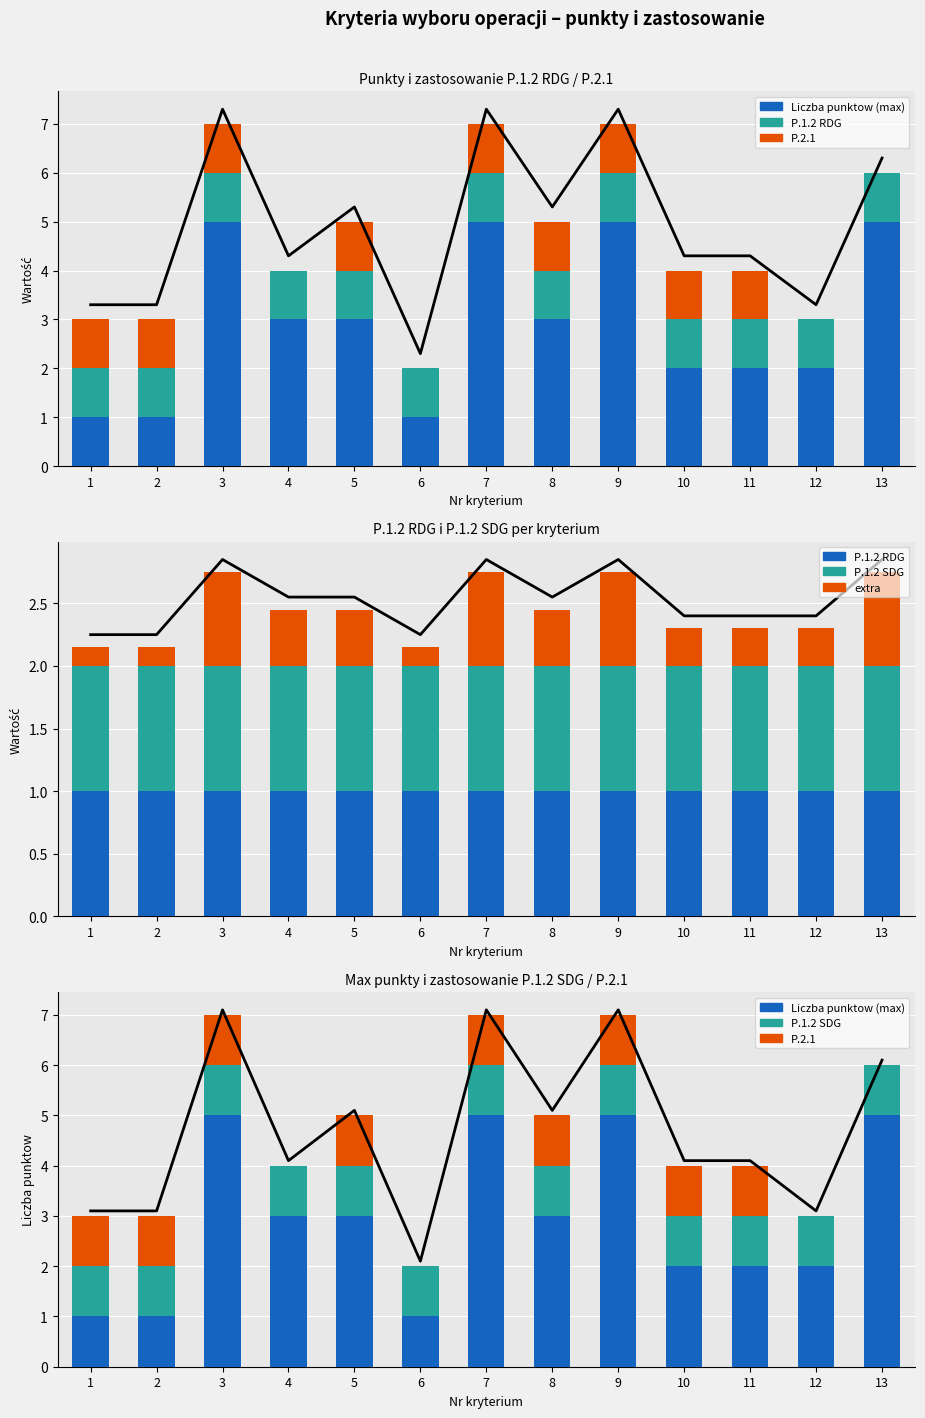

Reading left to right, transcribe all the data shown in this chart.

Liczba punktow (max): 1=1.0	2=1.0	3=5.0	4=3.0	5=3.0	6=1.0	7=5.0	8=3.0	9=5.0	10=2.0	11=2.0	12=2.0	13=5.0
P.1.2 RDG: 1=1.0	2=1.0	3=1.0	4=1.0	5=1.0	6=1.0	7=1.0	8=1.0	9=1.0	10=1.0	11=1.0	12=1.0	13=1.0
P.2.1 (projekty partnerskie): 1=1.0	2=1.0	3=1.0	4=0.0	5=1.0	6=0.0	7=1.0	8=1.0	9=1.0	10=1.0	11=1.0	12=0.0	13=0.0
P.1.2 SDG: 1=1.0	2=1.0	3=1.0	4=1.0	5=1.0	6=1.0	7=1.0	8=1.0	9=1.0	10=1.0	11=1.0	12=1.0	13=1.0
Liczba punktow (max) extra: 1=0.1	2=0.1	3=0.8	4=0.5	5=0.5	6=0.1	7=0.8	8=0.5	9=0.8	10=0.3	11=0.3	12=0.3	13=0.8